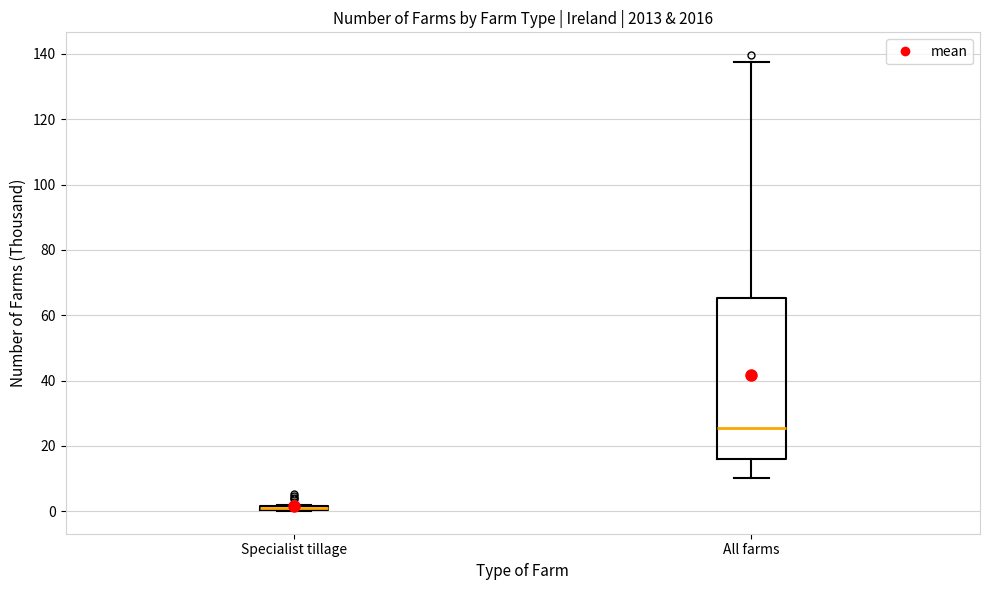

Where does the upper whisker of the box for All farms end on the y-axis? The values are not printed on the chart, so give them approximately, as read against the axis.

138